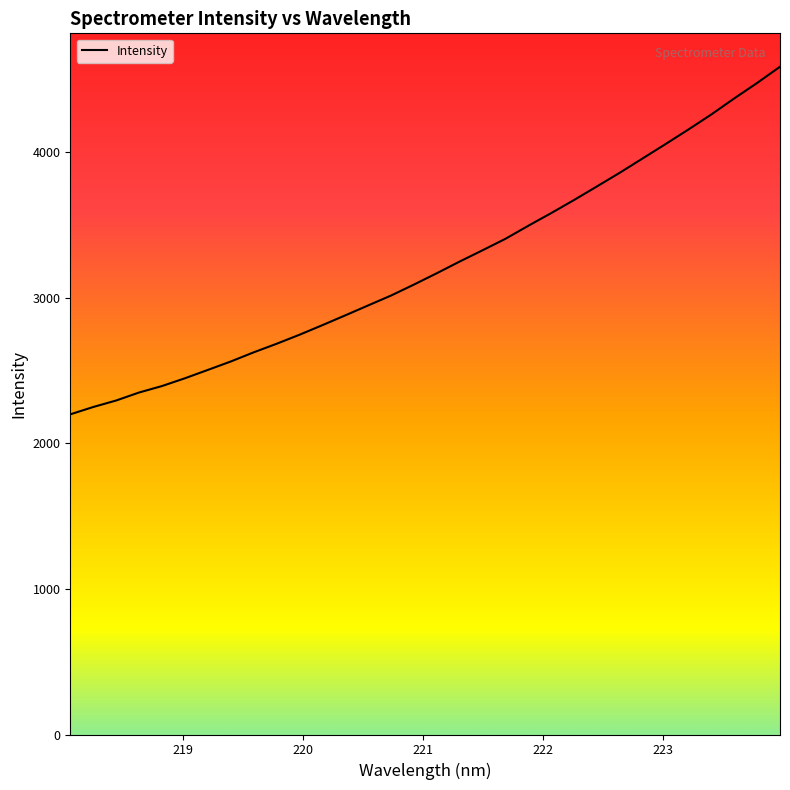

What is the smallest value displayed?

2199.3